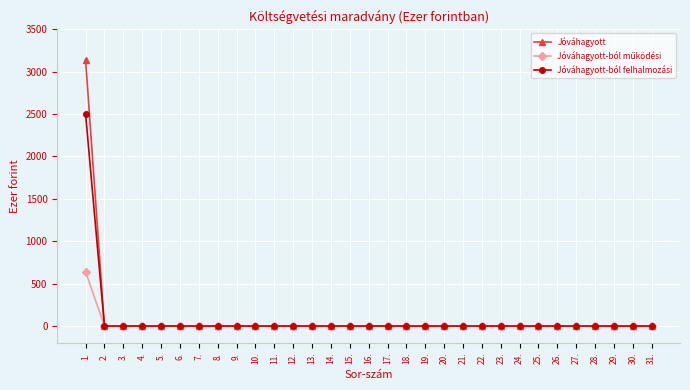

The value of Jóváhagyott-ból felhalmozási at 20. is 0. True or false?

True